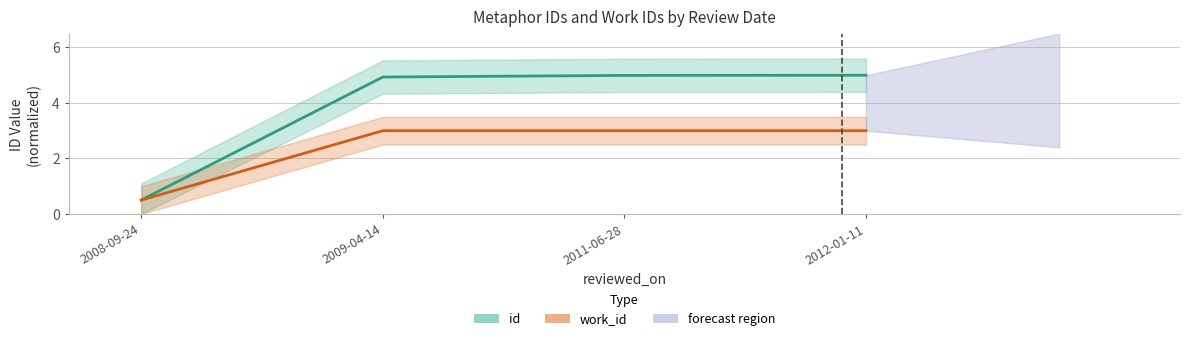

At which category is the sum across all series the highest?

2012-01-11